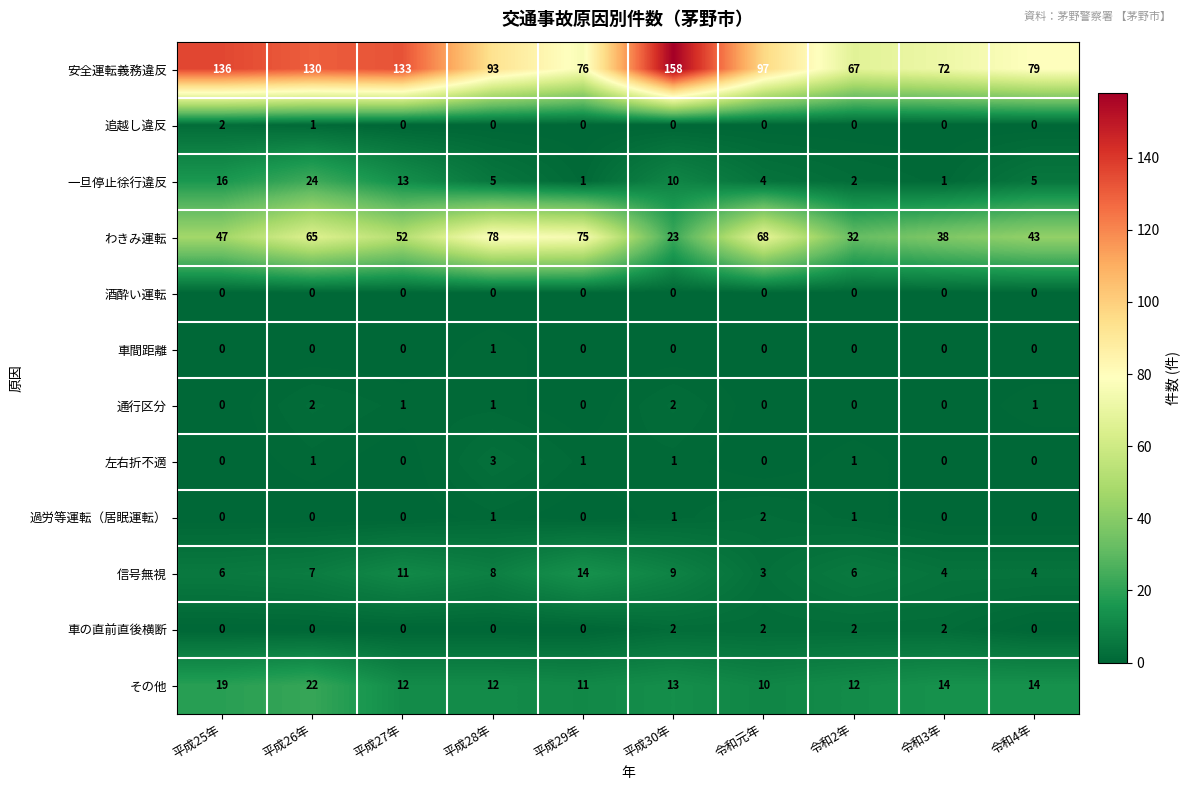

What is the difference between the second highest and second lowest values in the わきみ運転 series?

43